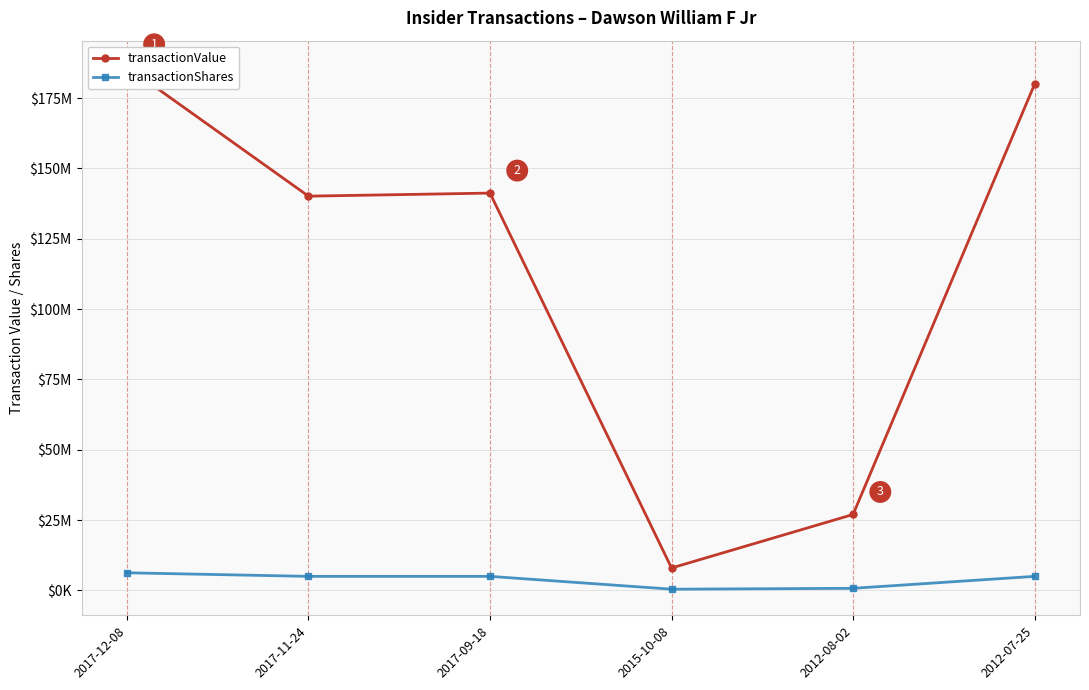

True or false: transactionValue and transactionShares cross at least once.

False